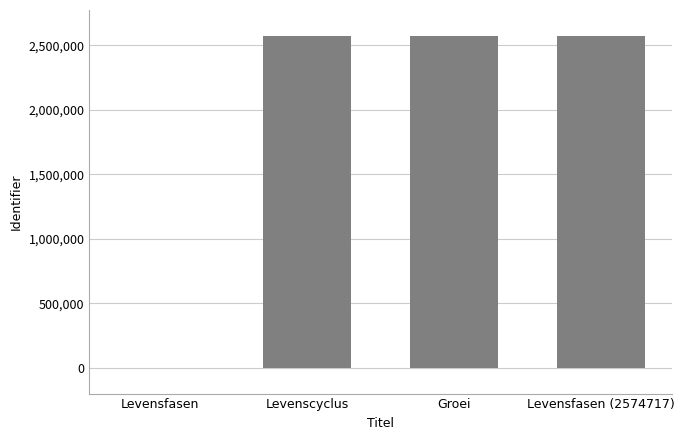

What is the maximum value shown in the chart?

2574717